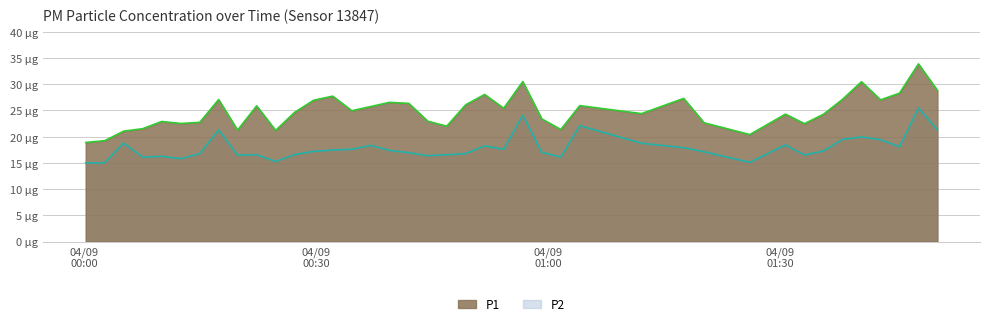

True or false: P1 and P2 cross at least once.

False